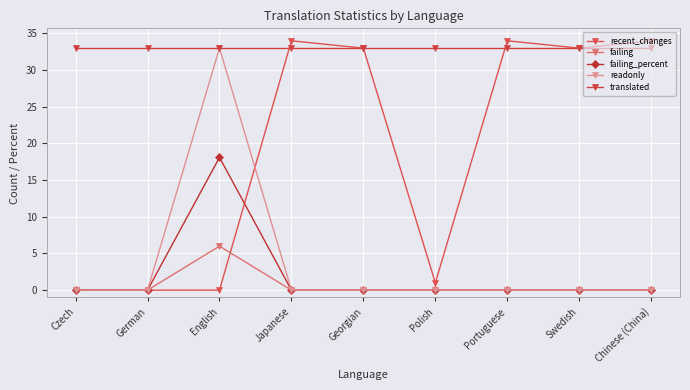

At which category does the chart reach its minimum across all series?

Czech